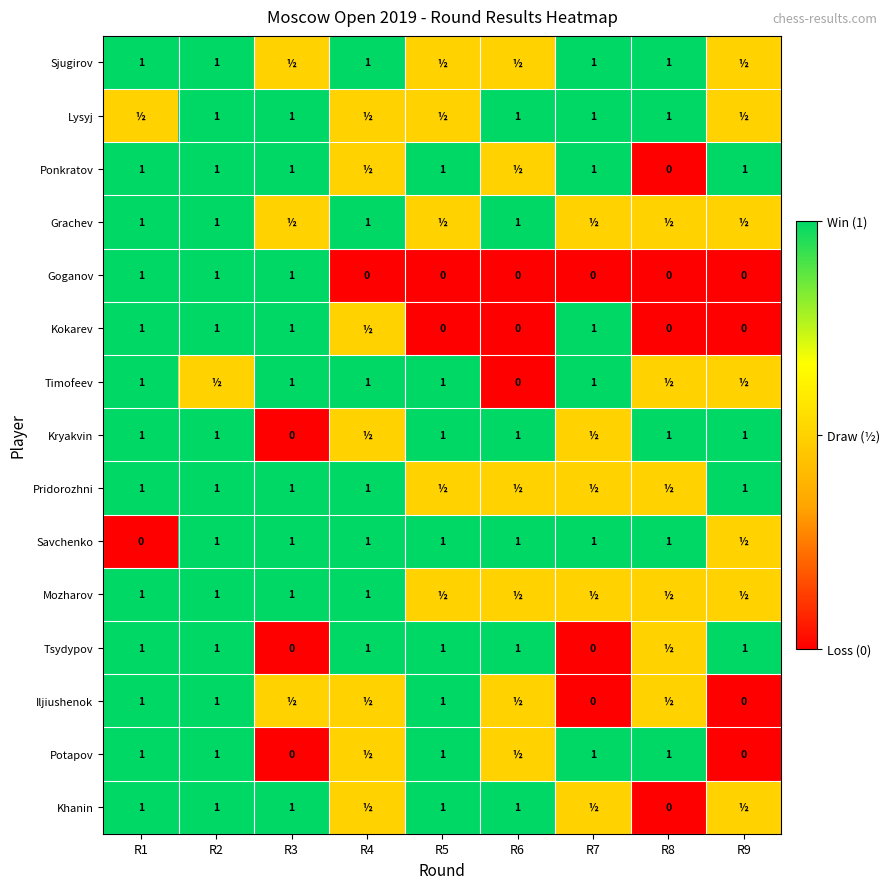

Which has a higher value, R5 or R8?

R8